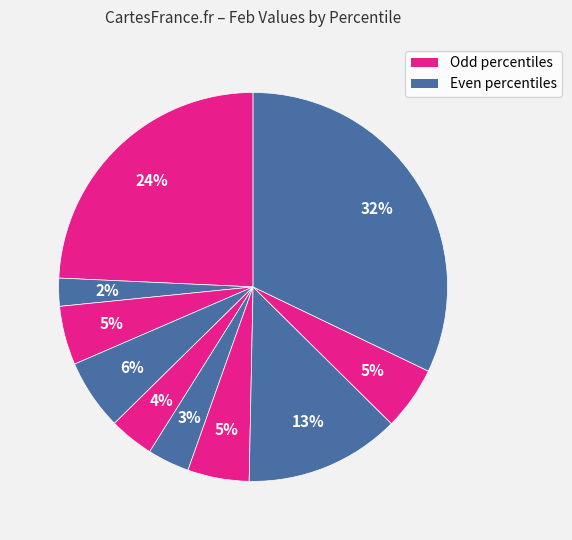

Count the number of slices in the pie.

10